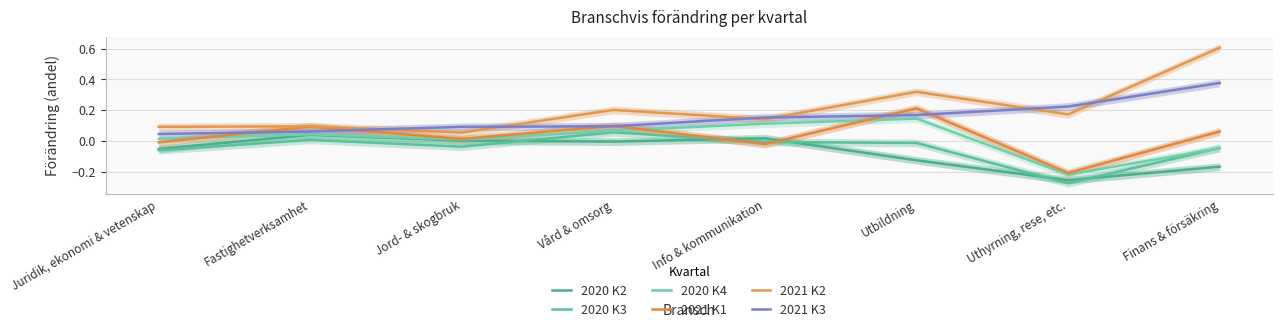

Which series has the largest total across all categories?

2021 K2